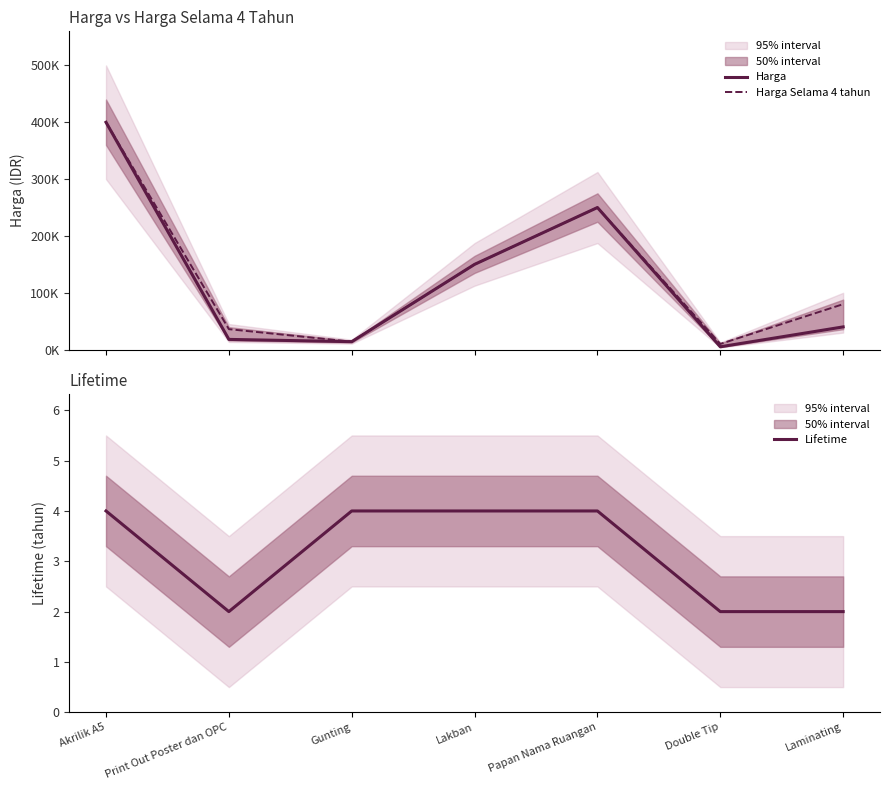

True or false: Lifetime and Harga cross at least once.

False